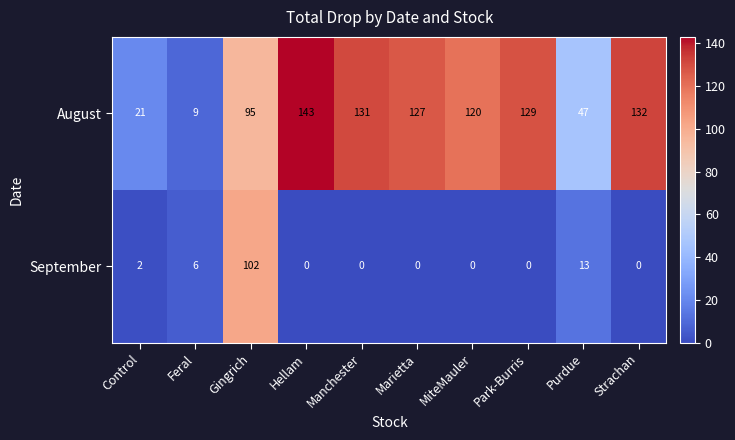

How many data points does each series have?

10